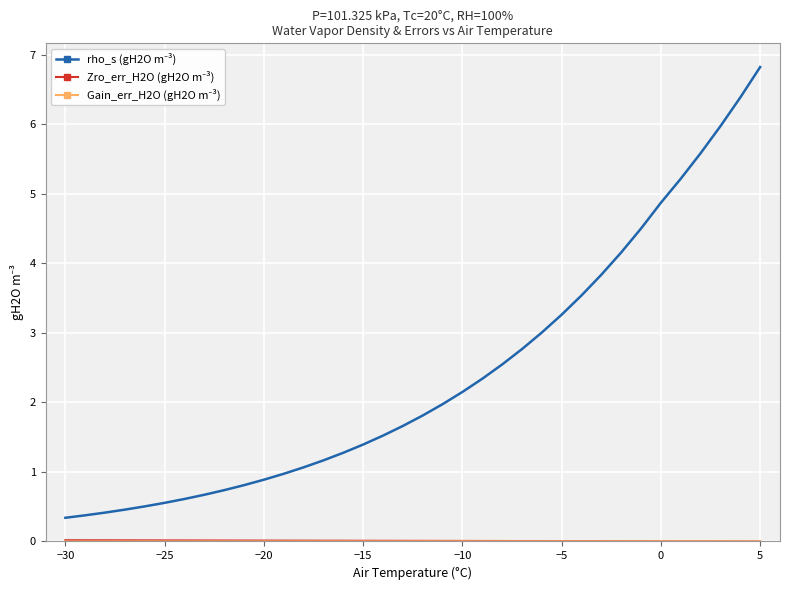

What is the greatest value displayed?

6.8